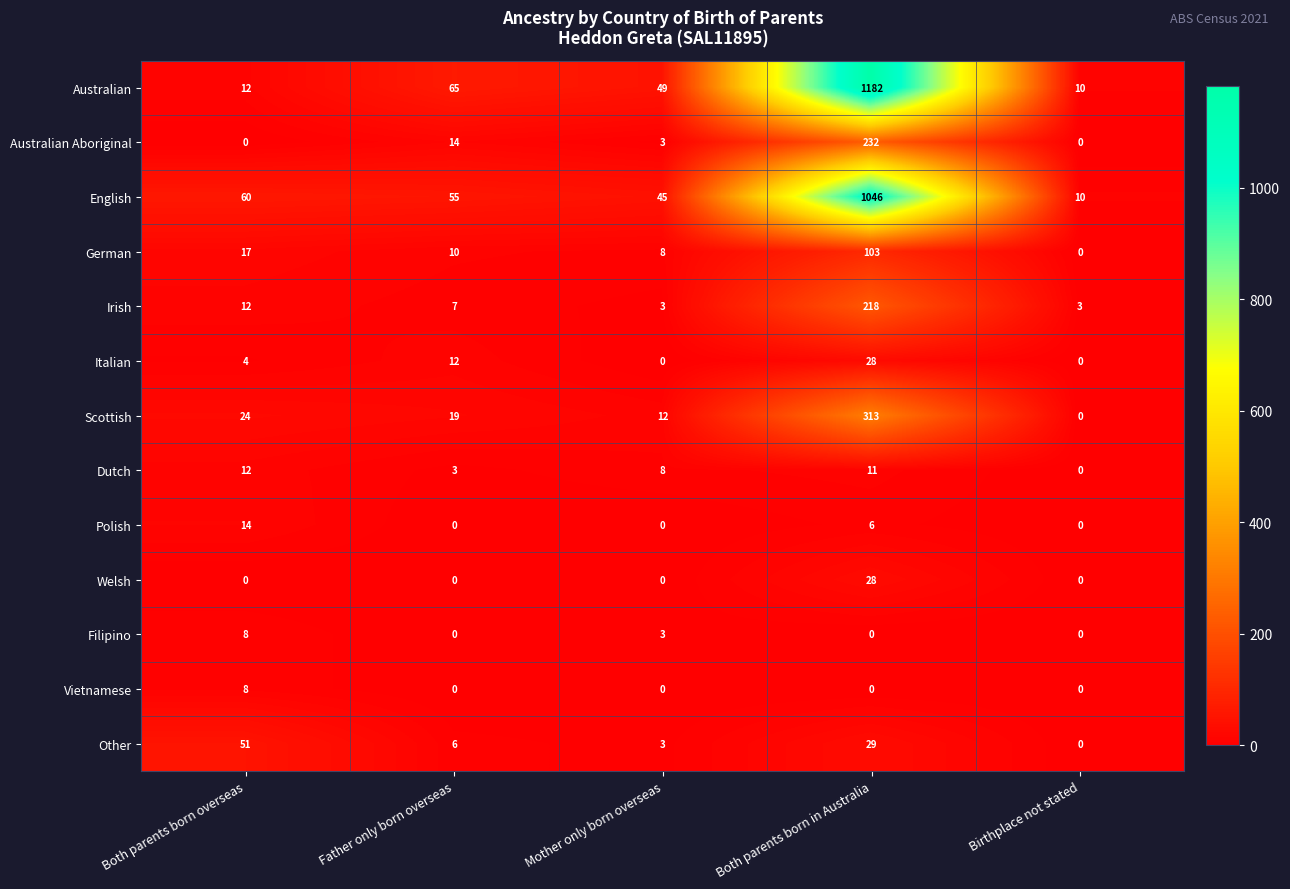

Between Both parents born overseas and Both parents born in Australia, which series saw the biggest shift?

Australian